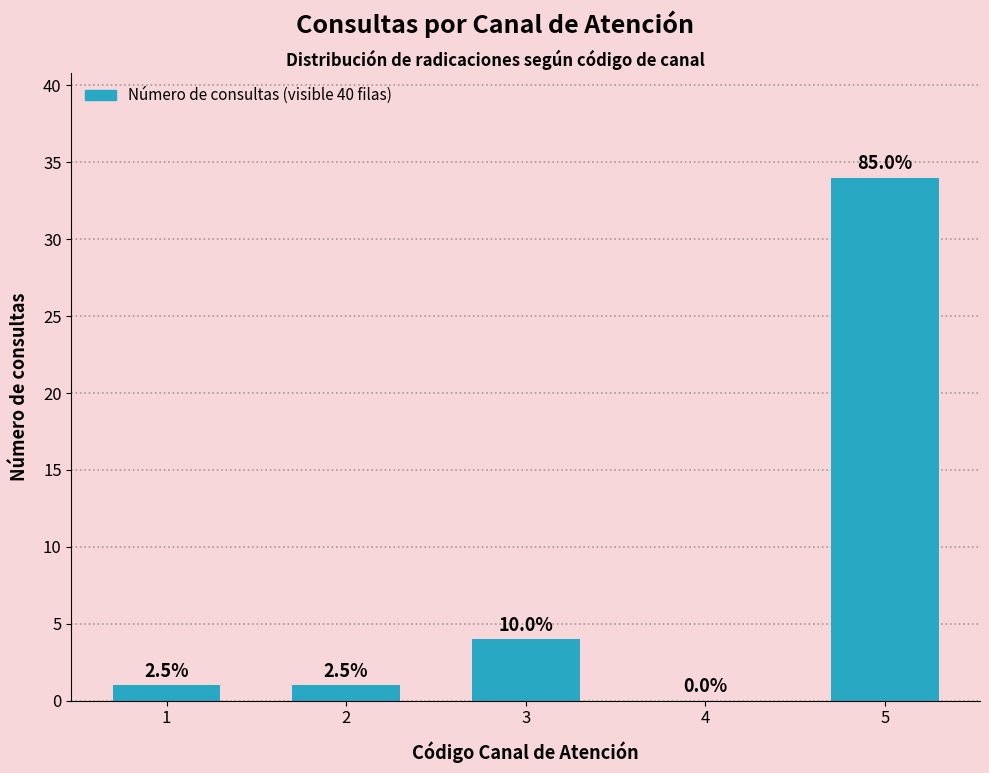

How many bars are there in total?

5